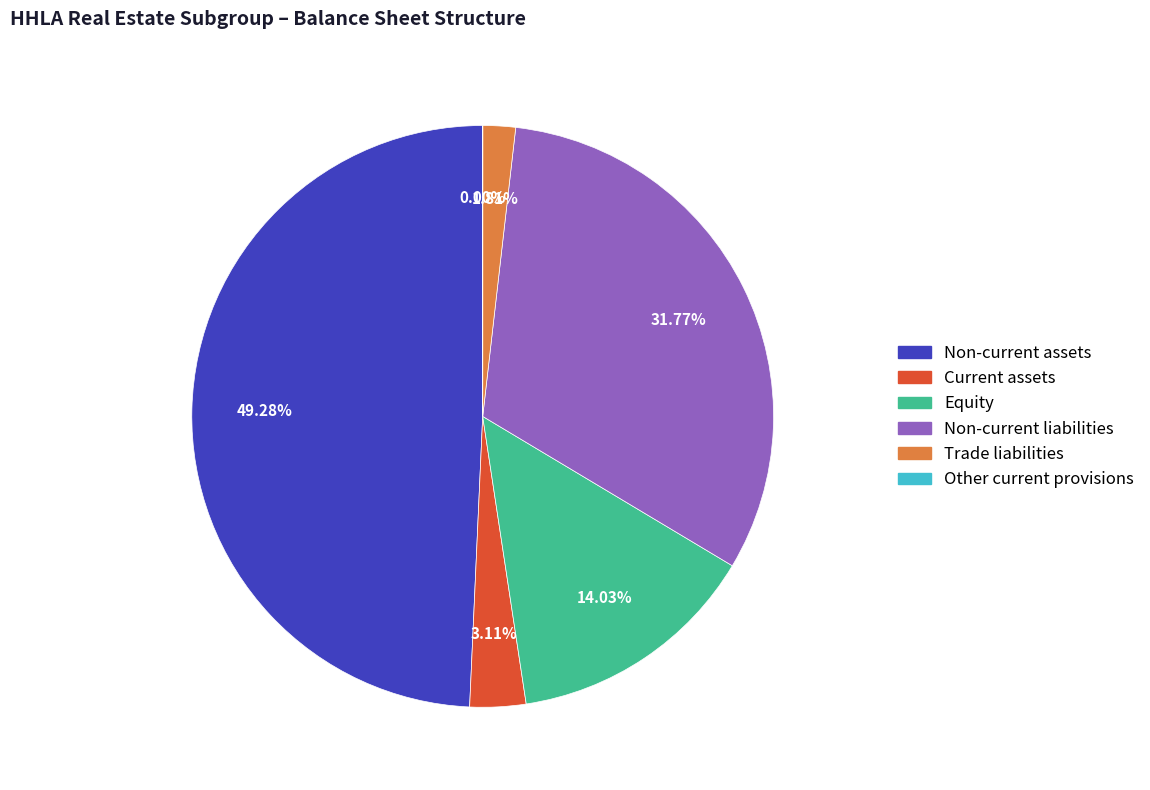

Is Non-current liabilities the majority of the pie?

No